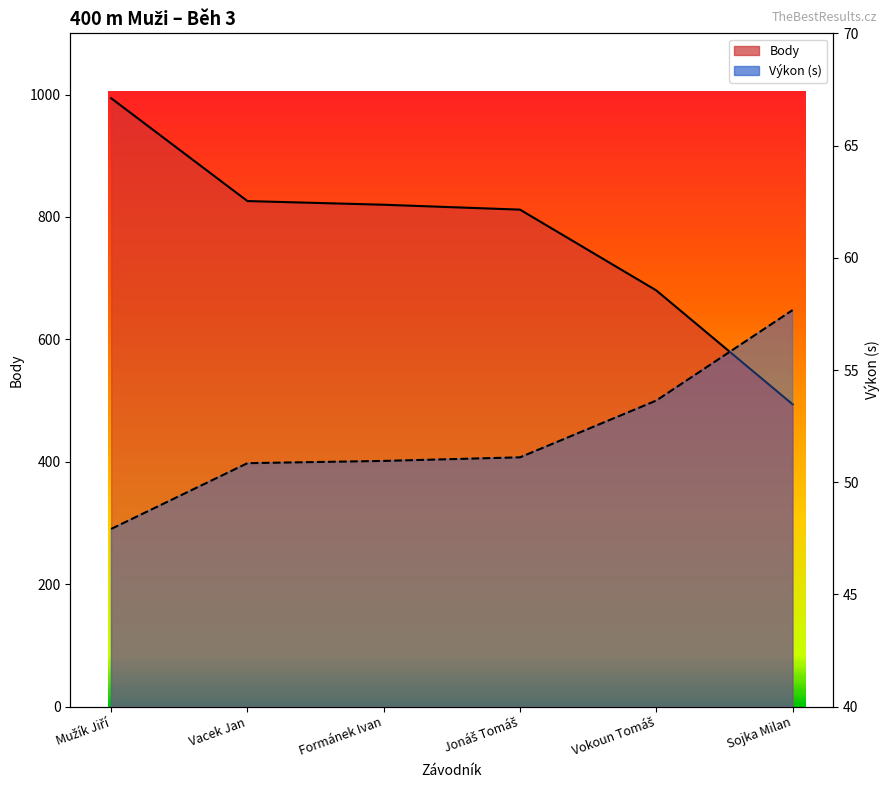

Between Vacek Jan and Sojka Milan, which series saw the biggest shift?

Body